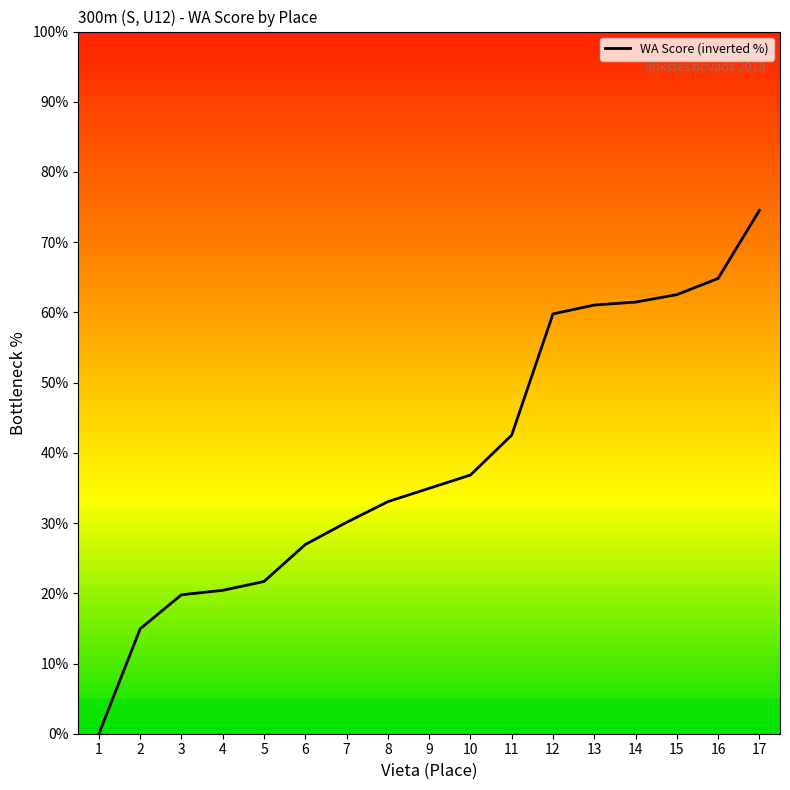

What is the difference between the values at 3 and 12?

40.0